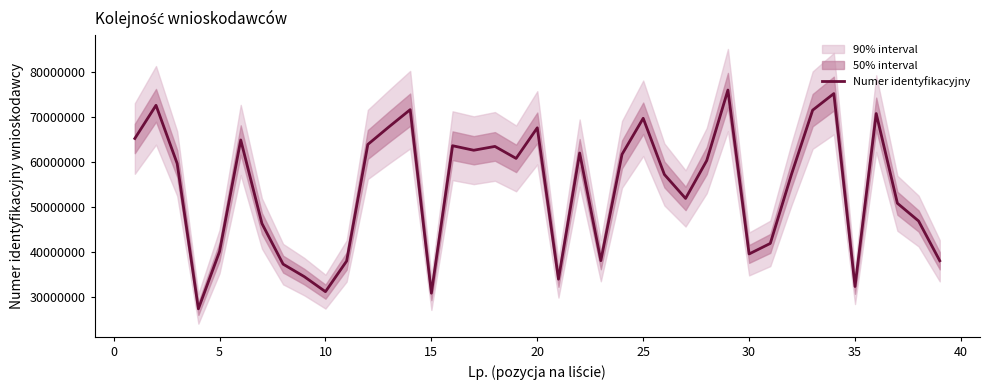

Count the number of data series in this chart.

1